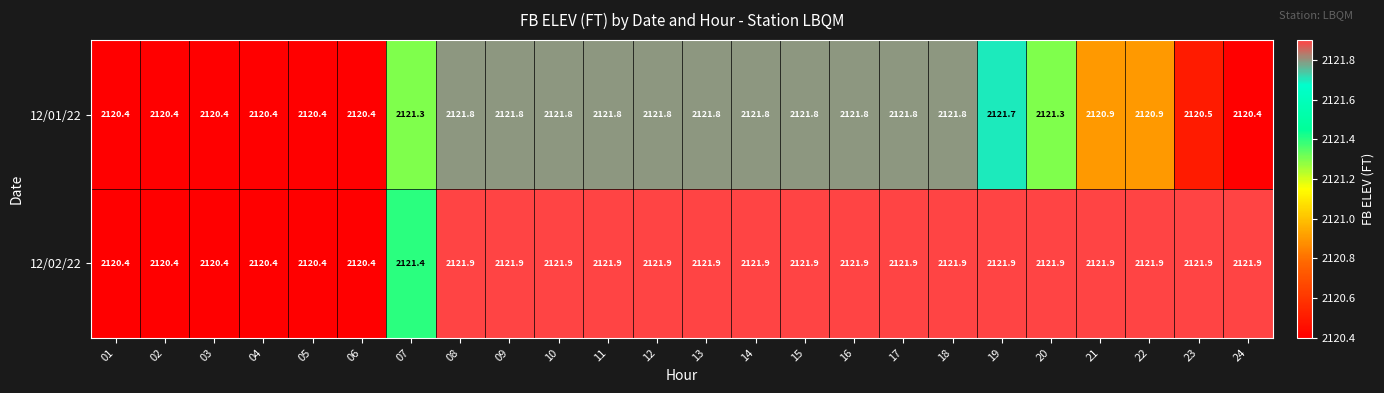

Which series has the largest total across all categories?

12/02/22